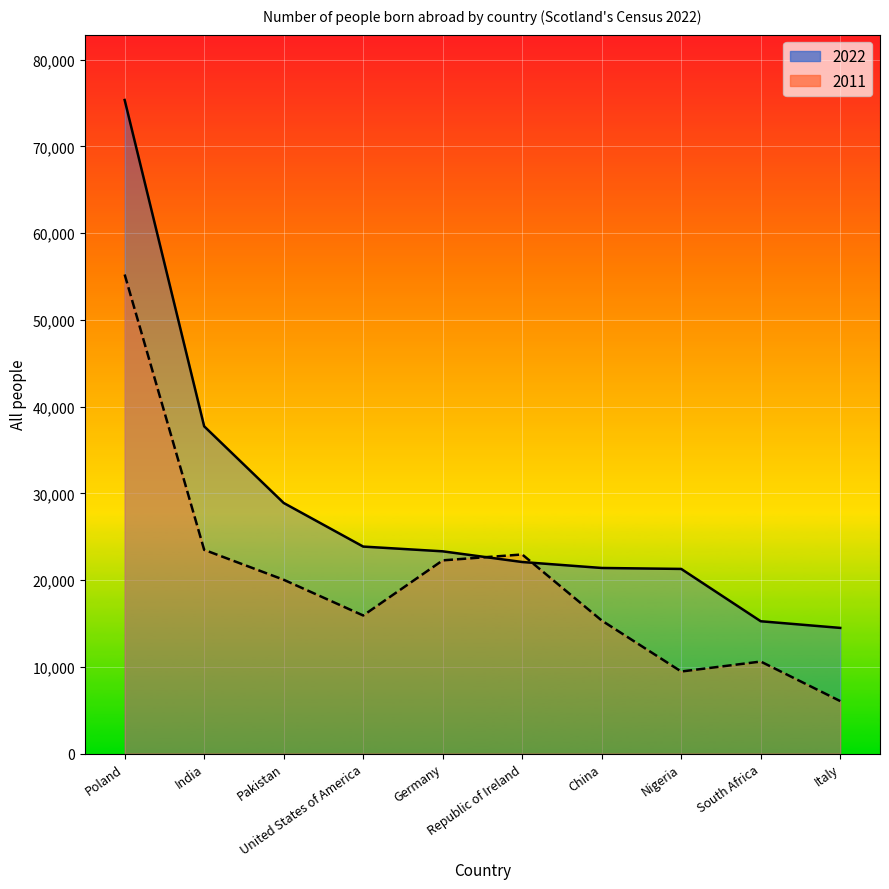

What is the label of the 7th point from the right?

United States of America